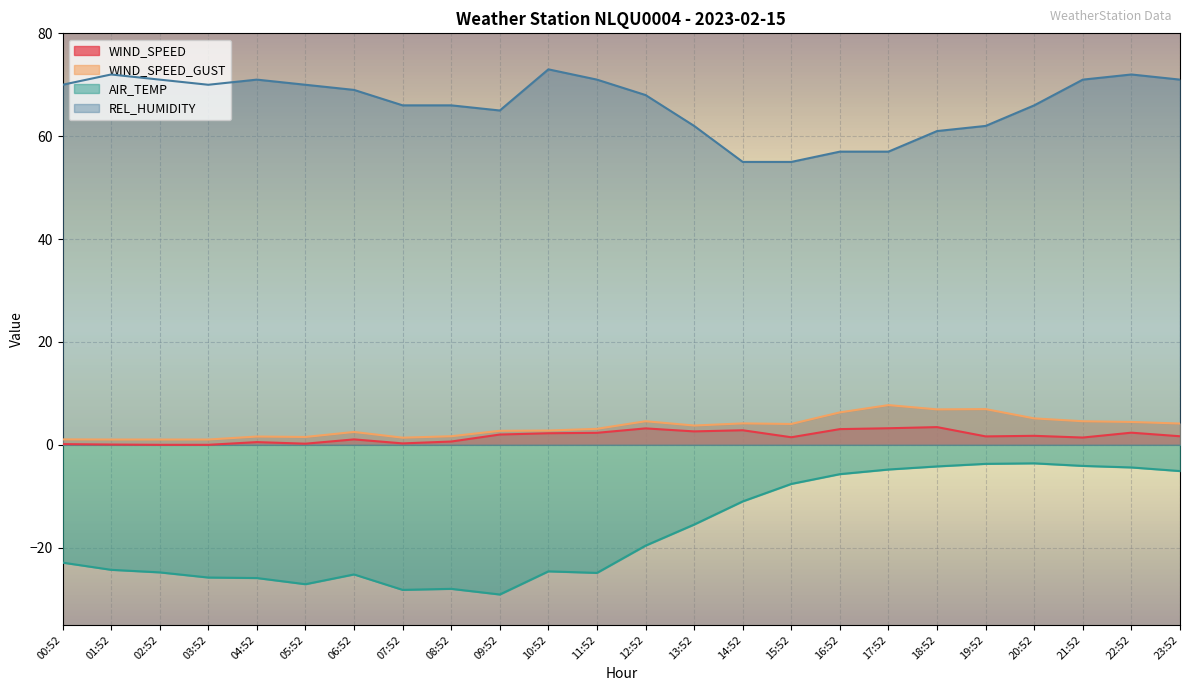

How many lines are shown in the chart?

4